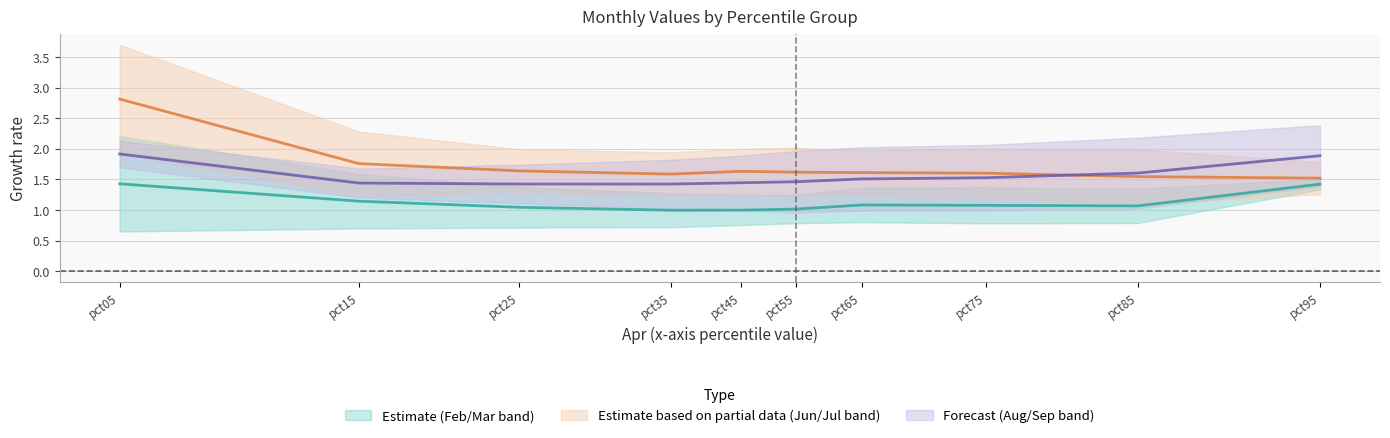

True or false: Sep and Jun intersect in this chart.

False